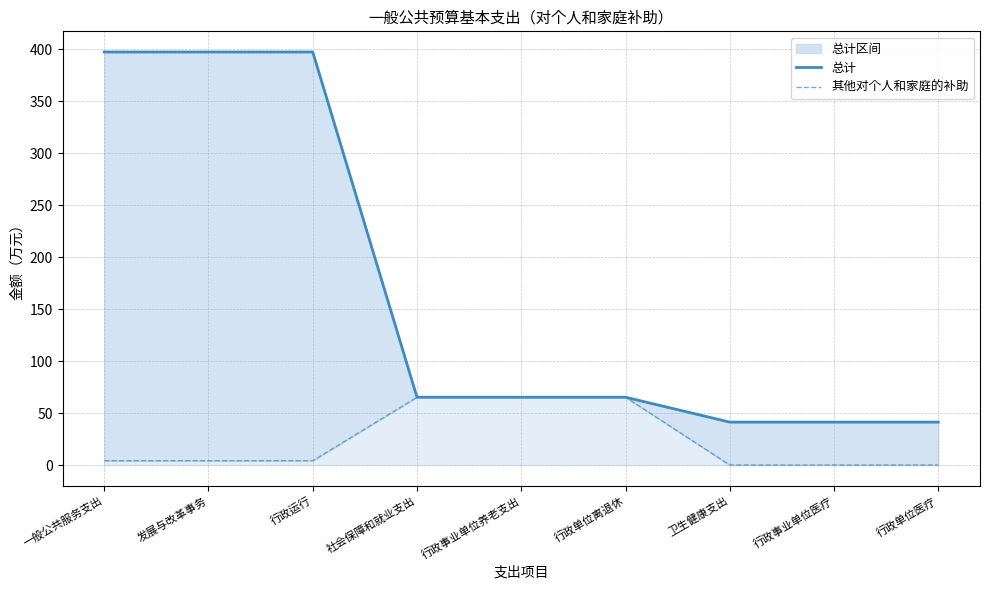

Reading left to right, transcribe all the data shown in this chart.

总计: 397.4	397.4	397.4	65.2	65.2	65.2	41.3	41.3	41.3
其他对个人和家庭的补助: 4.1	4.1	4.1	65.2	65.2	65.2	0.0	0.0	0.0